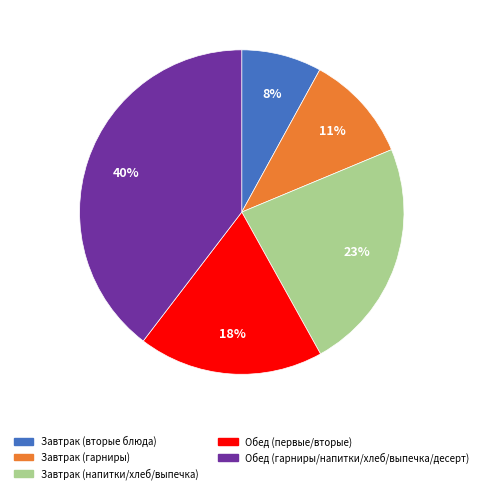

Is there any slice that represents more than half of the pie?

No